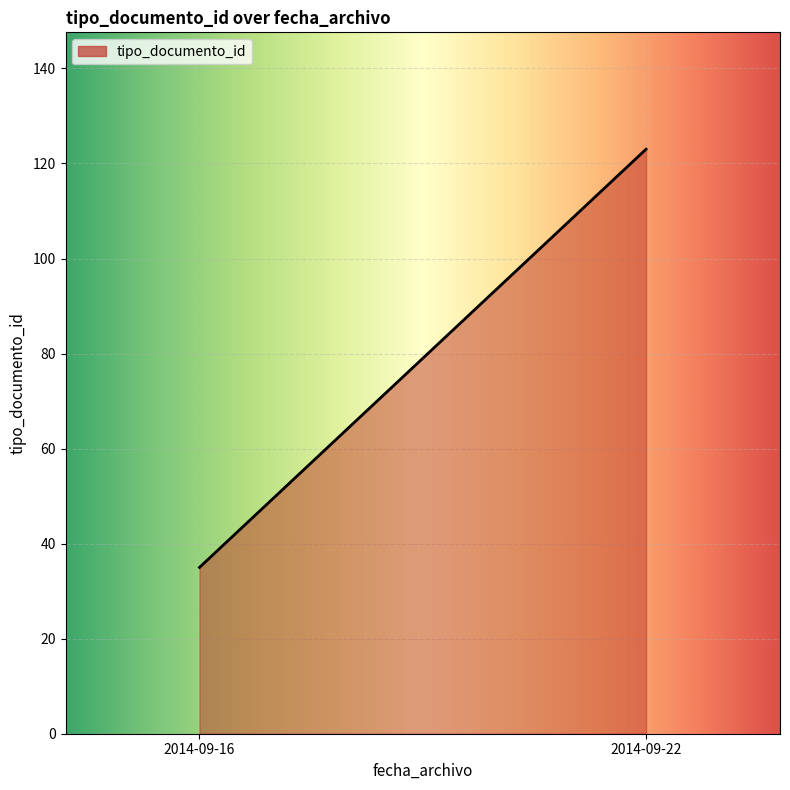

What is the difference between the maximum and minimum values?

88.0